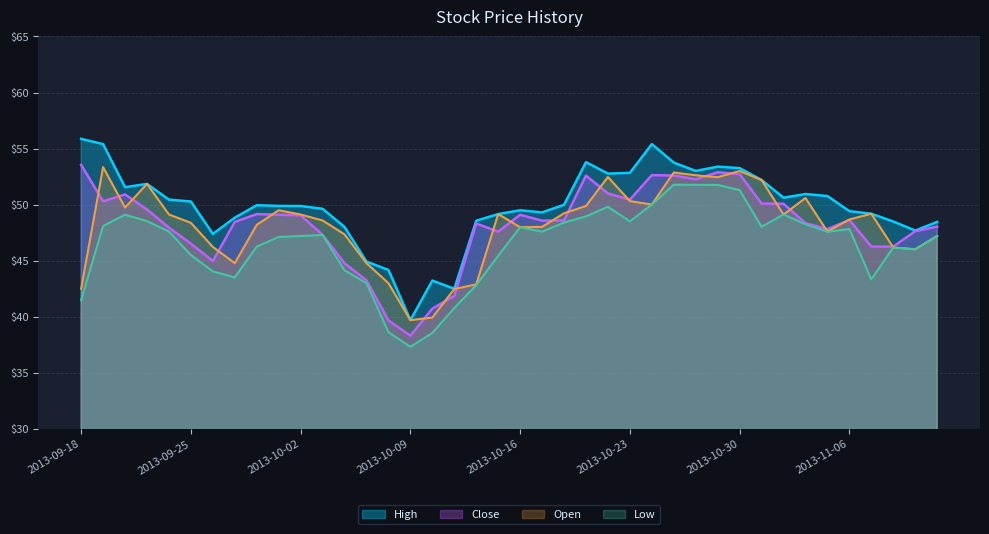

The Open series shows 87.2 at 2013-10-21. True or false?

False